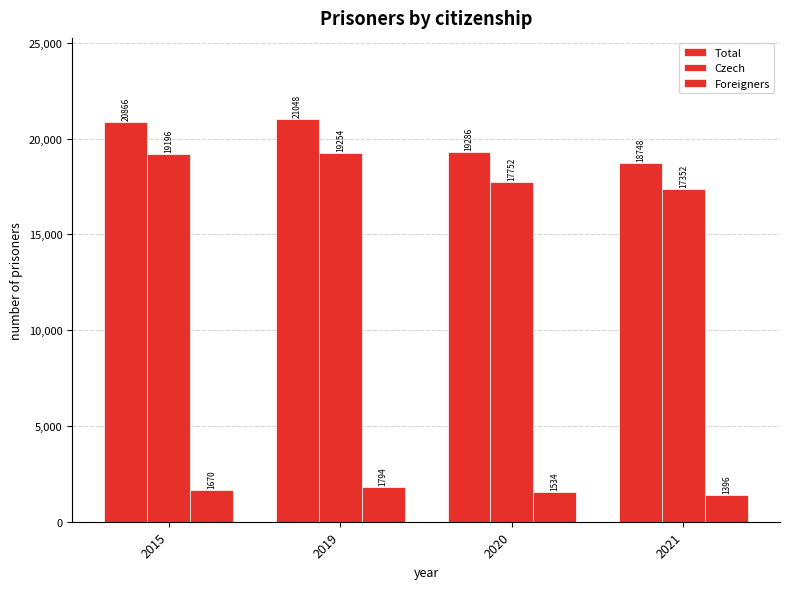

How many values in the Total series are below 20866?

2